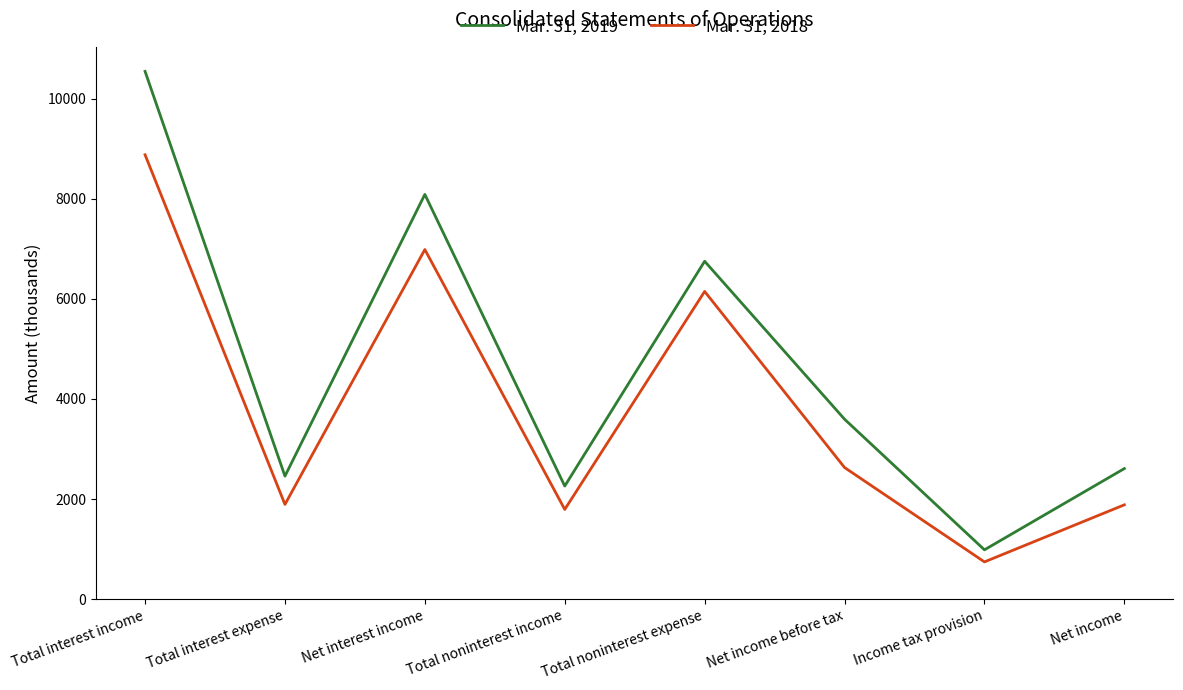

Is the value of Mar. 31, 2018 at Net income greater than the value of Mar. 31, 2019 at Net income before tax?

No